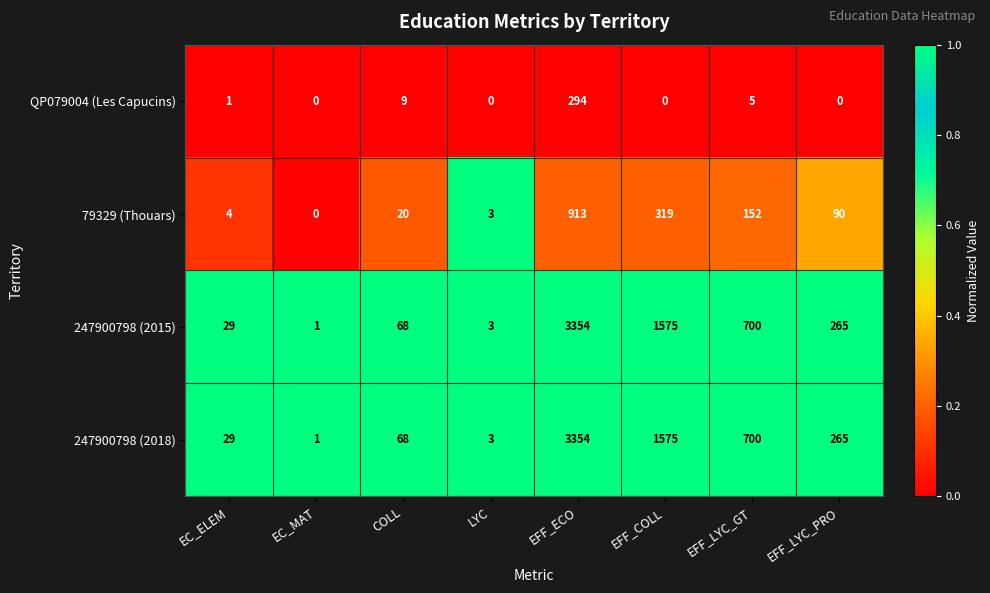

Which category has the lowest value in the 247900798 (2018) series?

EC_MAT